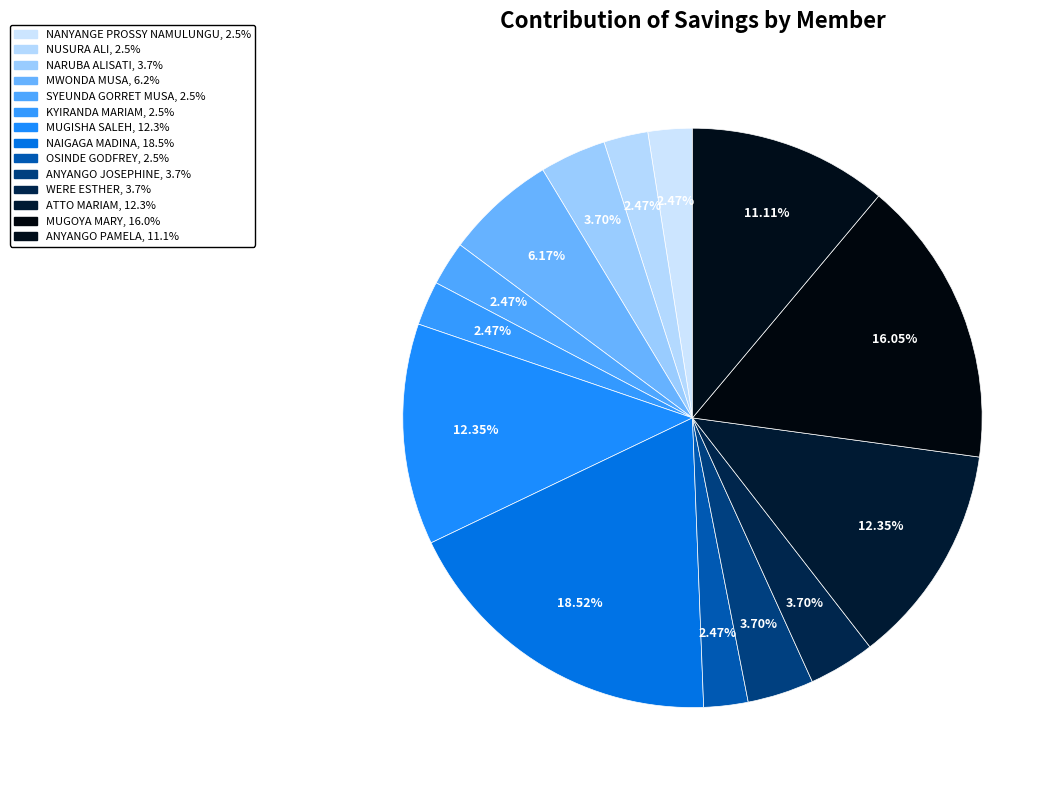

To the nearest percent, what is the difference between the ANYANGO PAMELA and NANYANGE PROSSY NAMULUNGU slice percentages?

9%